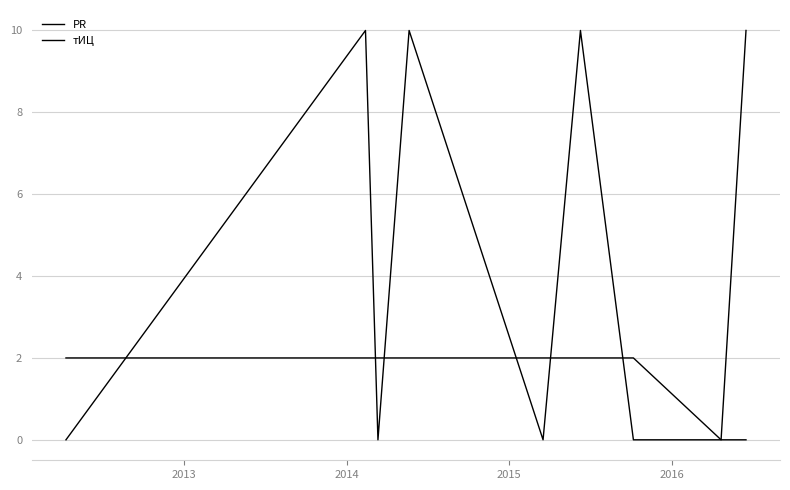

What is the highest value of the тИЦ series?

10